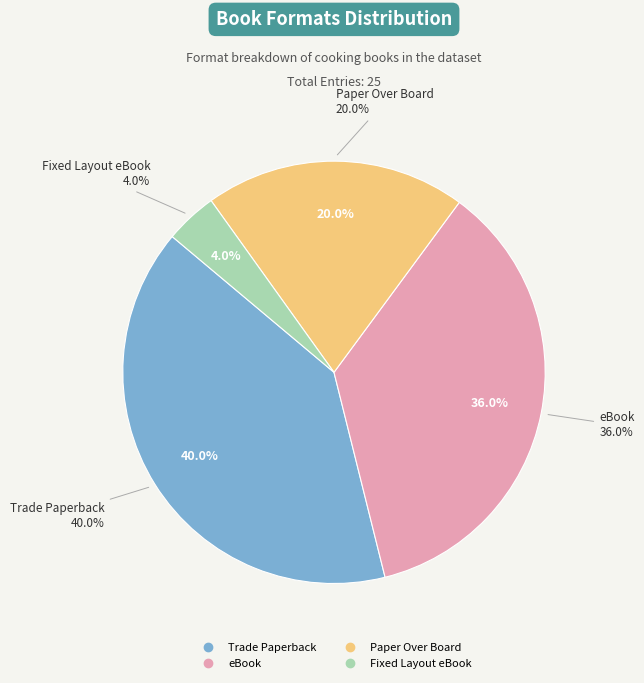

What is the smallest slice in the pie chart?

Fixed Layout eBook